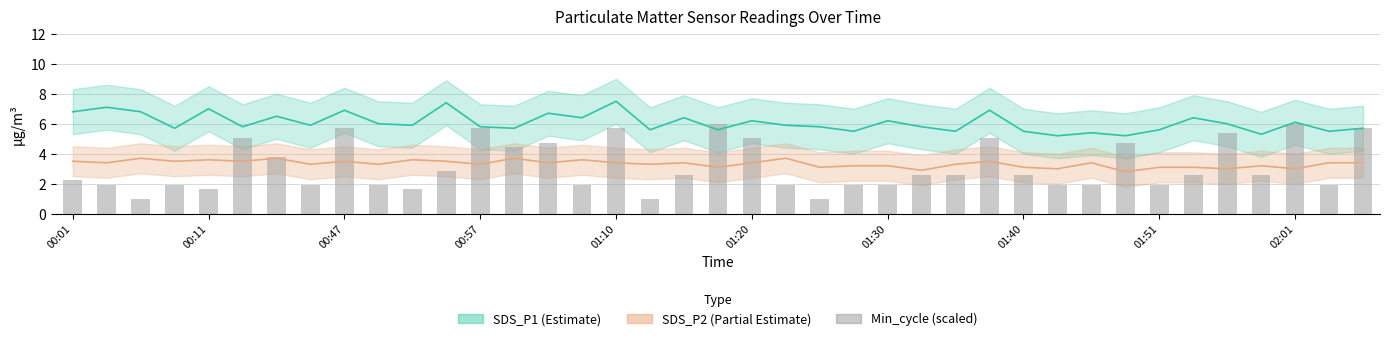

What is the difference between the maximum and minimum values in the SDS_P2 series?

0.9